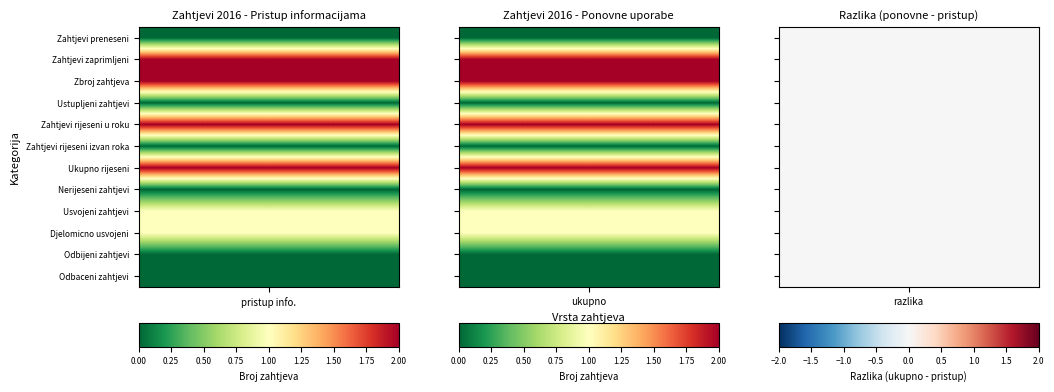

Which has a higher value, za ponovnu uporabu or ukupno?

za ponovnu uporabu